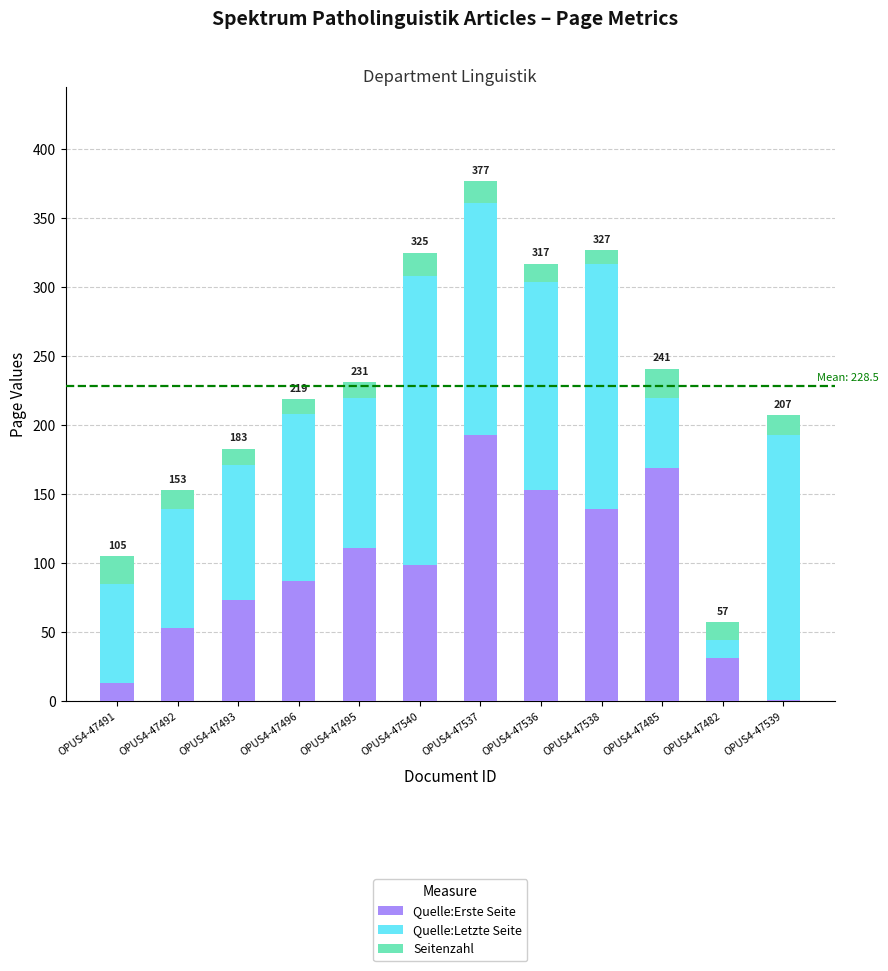

At which category is the sum across all series the highest?

OPUS4-47537